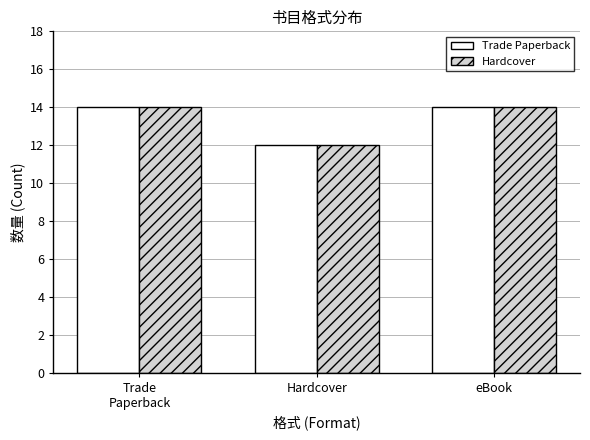

What is the sum of the Hardcover values at Trade
Paperback and eBook?

28